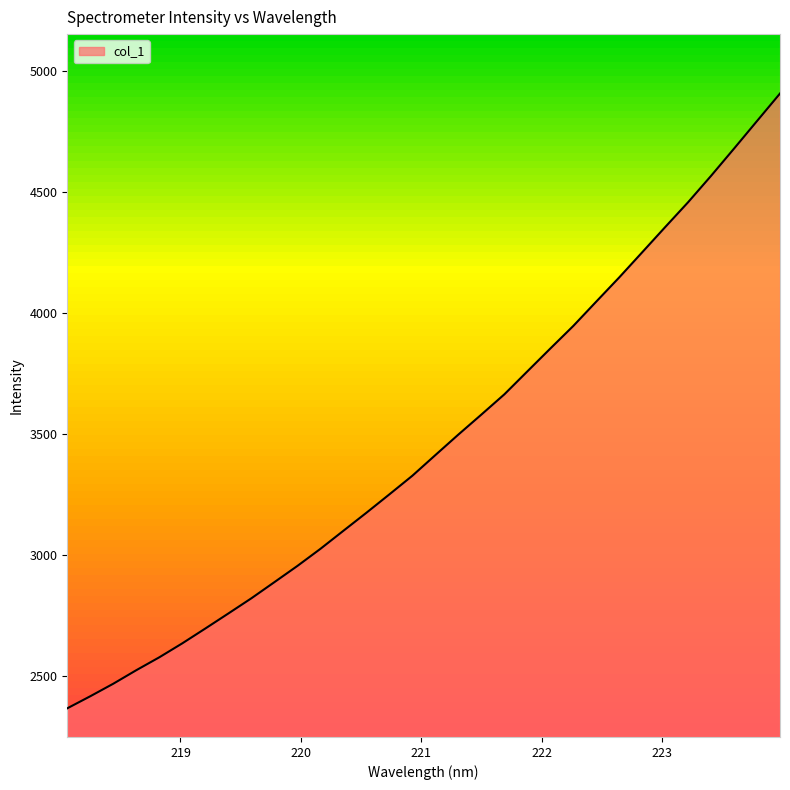

What is the greatest value displayed?

4907.7